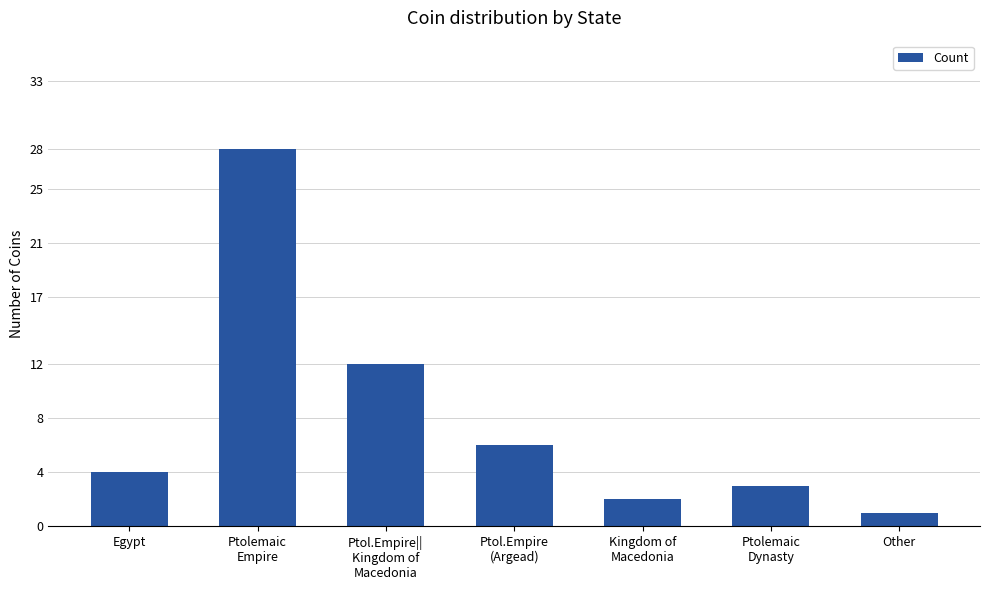

How many data points are less than 4?

3